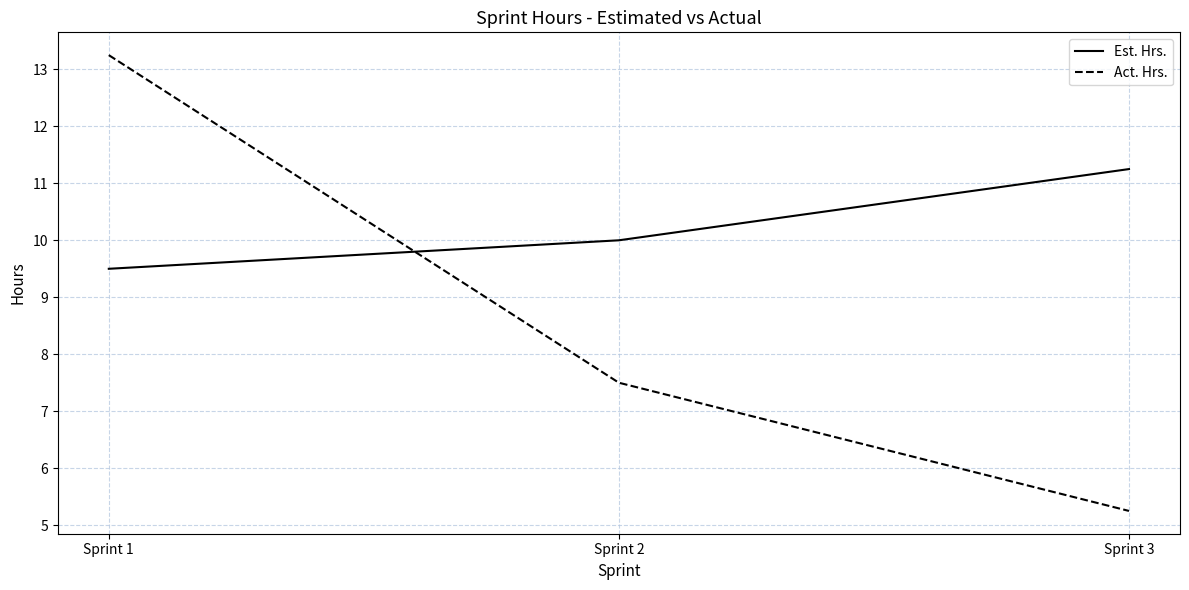

At which label does Est. Hrs. reach its peak?

Sprint 3